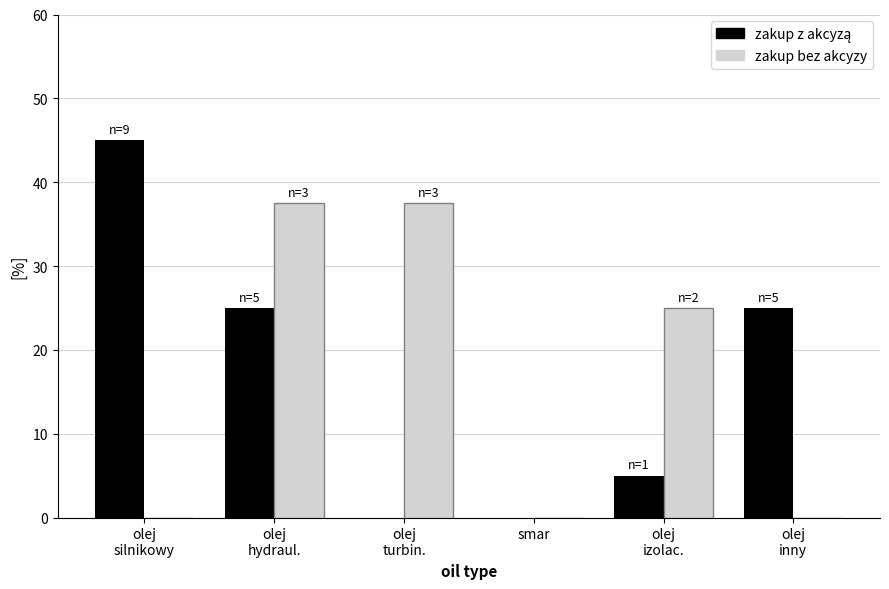

The value of zakup bez akcyzy at smar is 0.0. True or false?

True